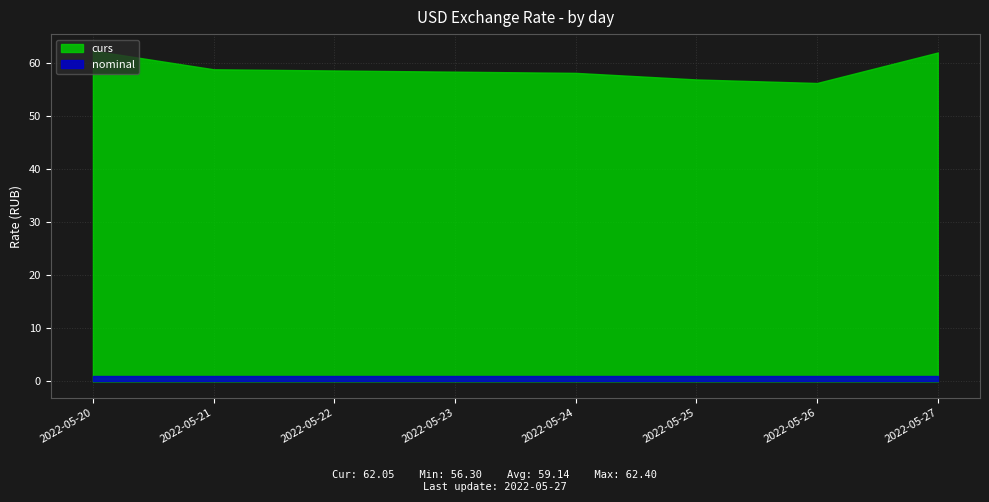

What is the average value of the nominal series?

1.0